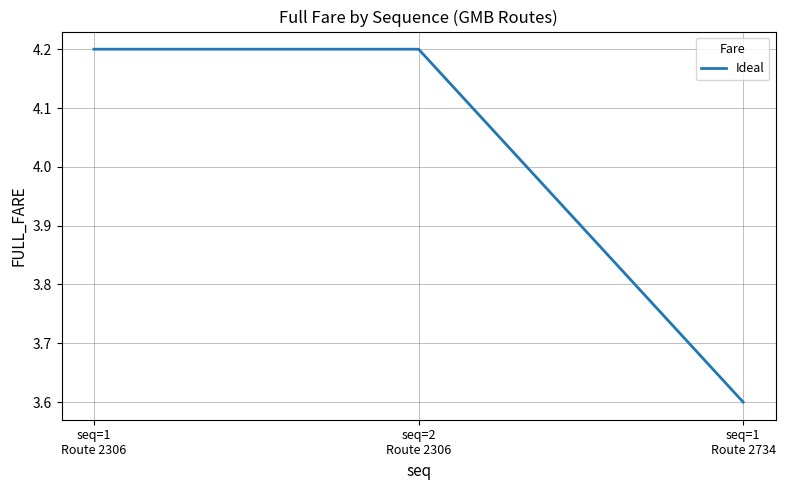

How many categories are shown in the chart?

3